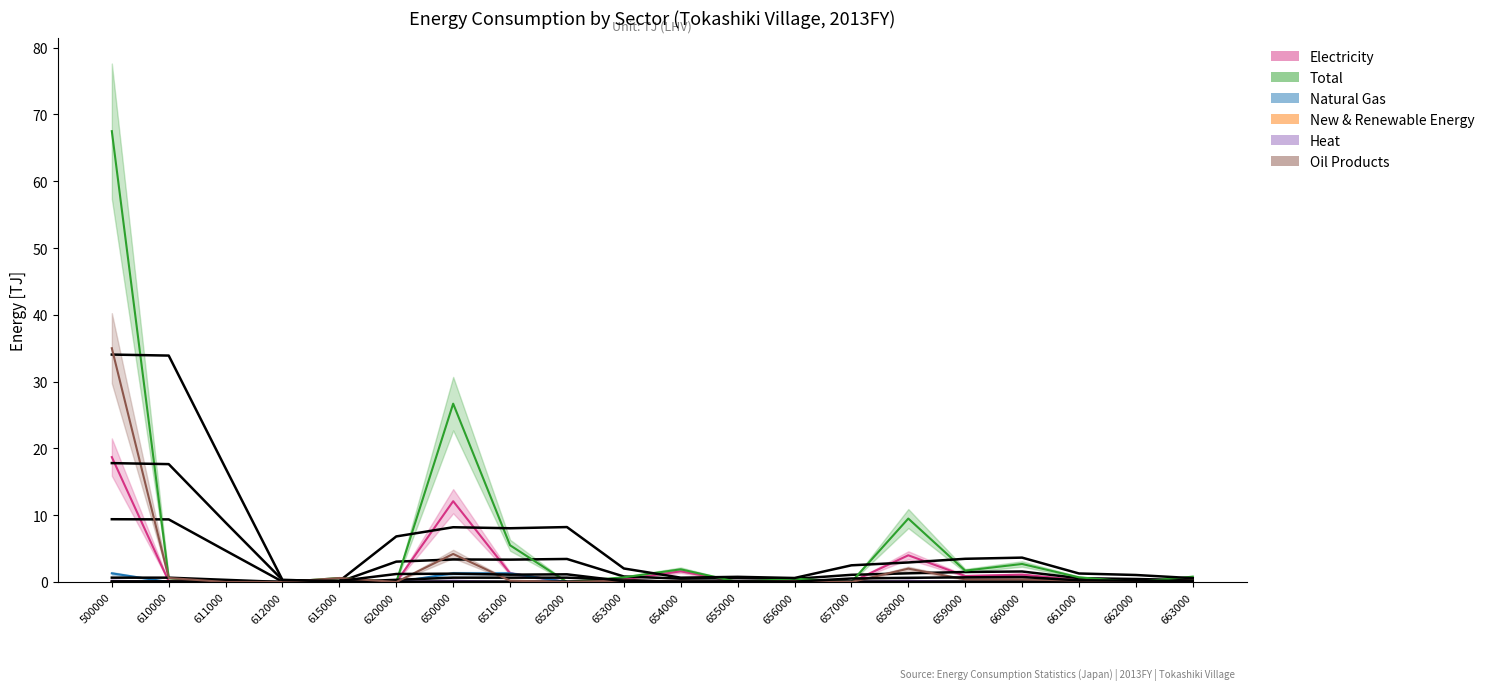

What are all the series names shown in the legend?

Electricity, Total, Natural Gas, New & Renewable Energy, Heat, Oil Products